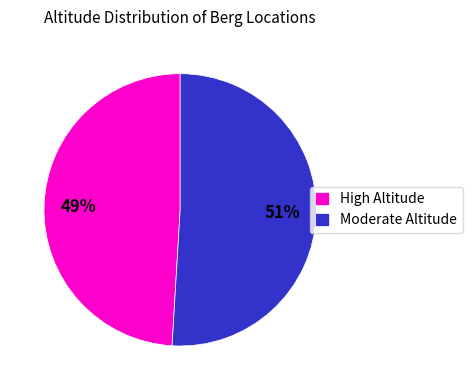

Which has a higher value, High Altitude or Moderate Altitude?

Moderate Altitude